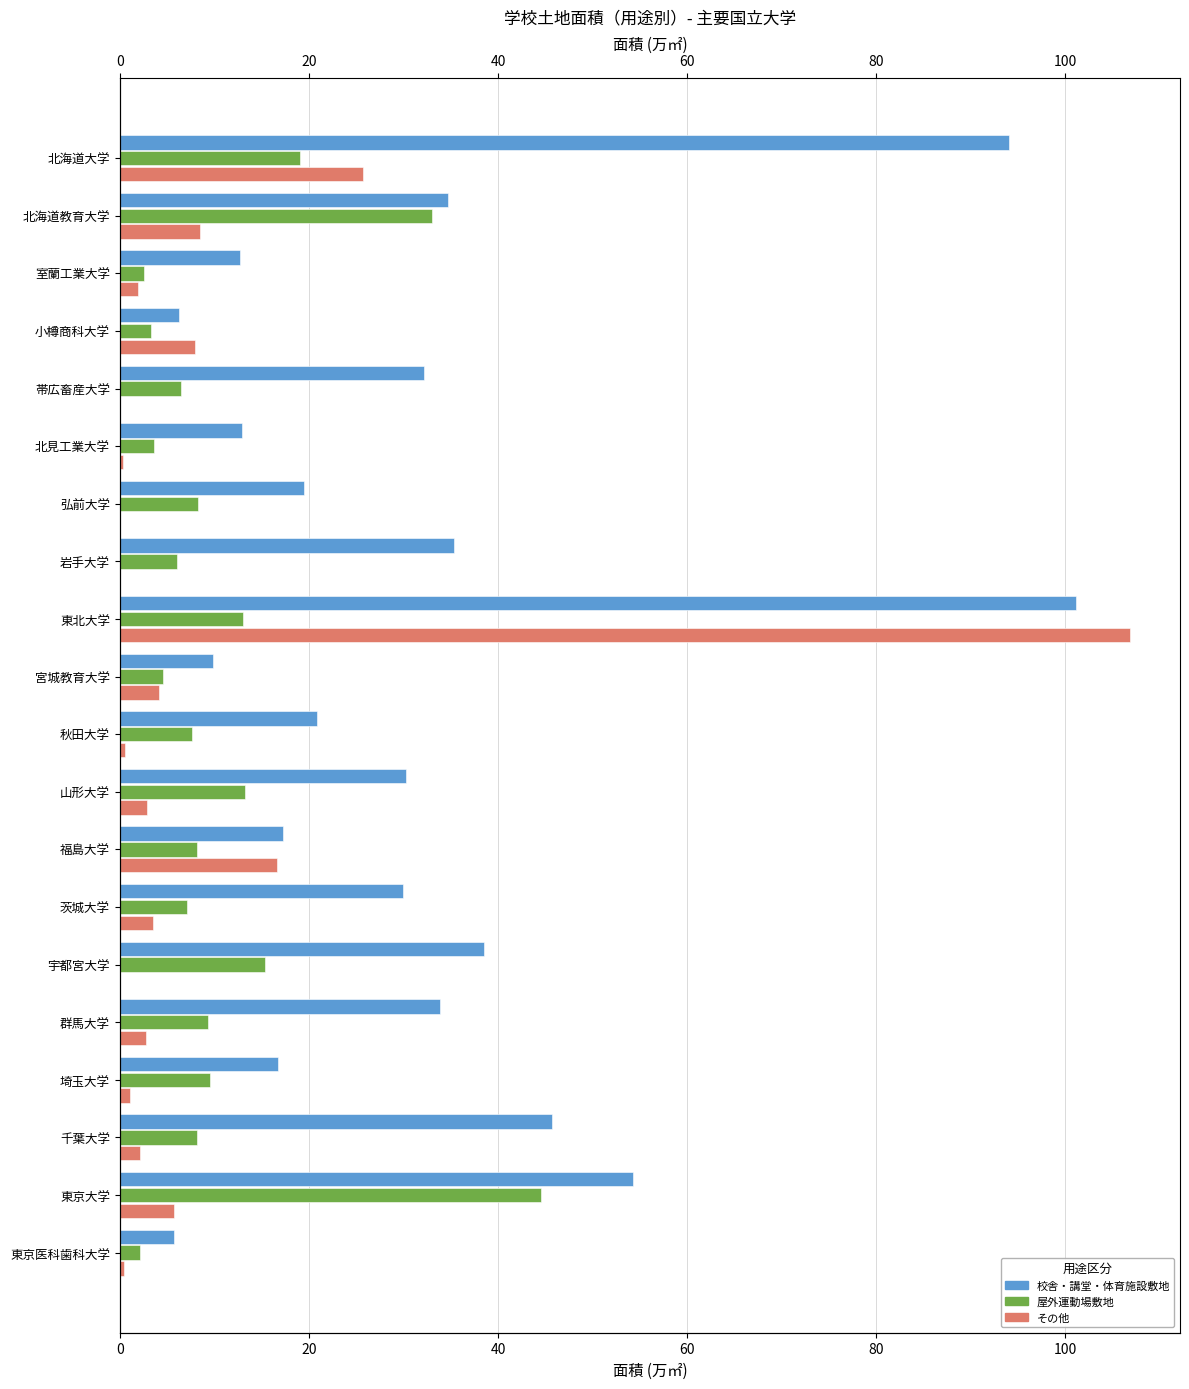

How many bars are there in total?

60